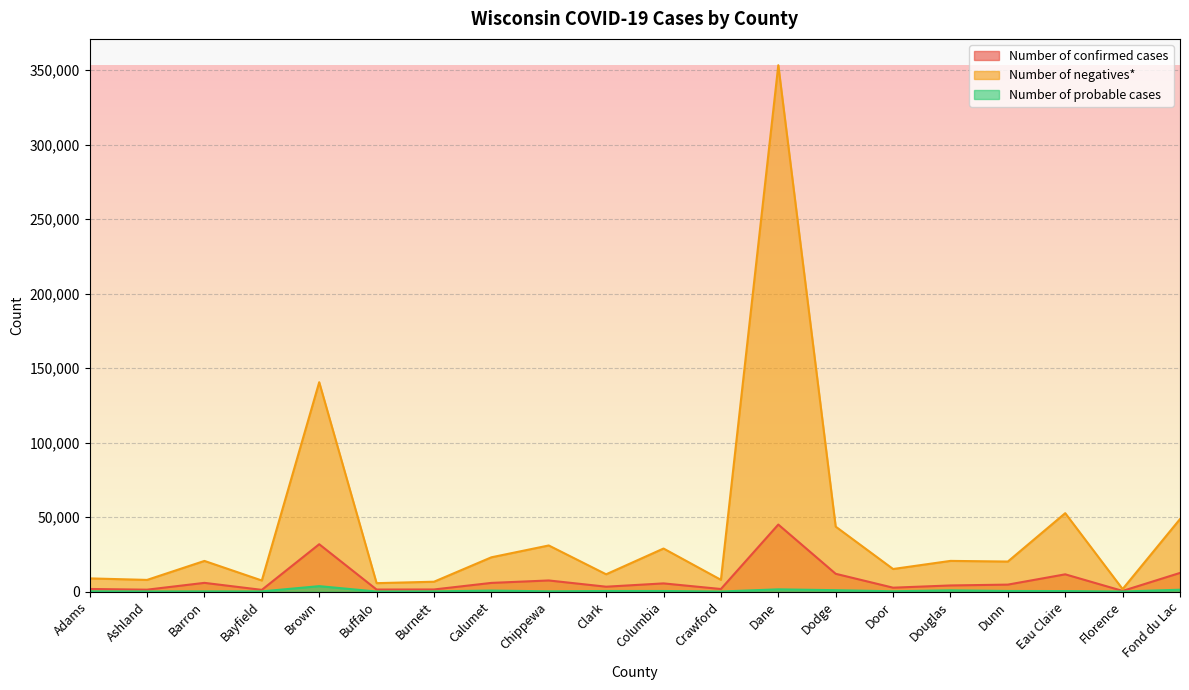

What is the label of the 11th point from the right?

Clark